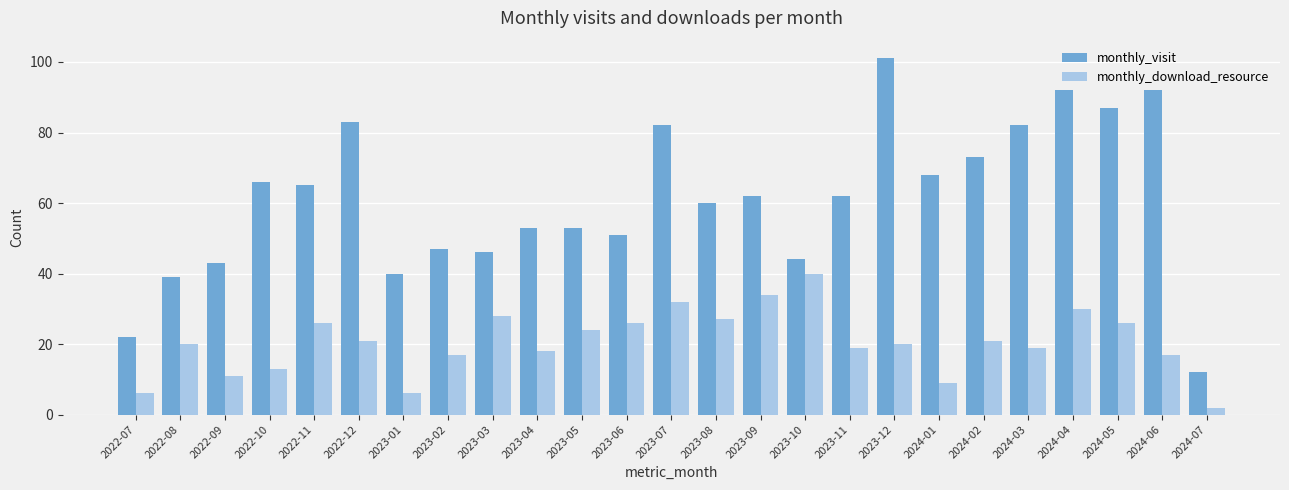

List the series in order of their peak value, lowest first.

monthly_download_resource, monthly_visit